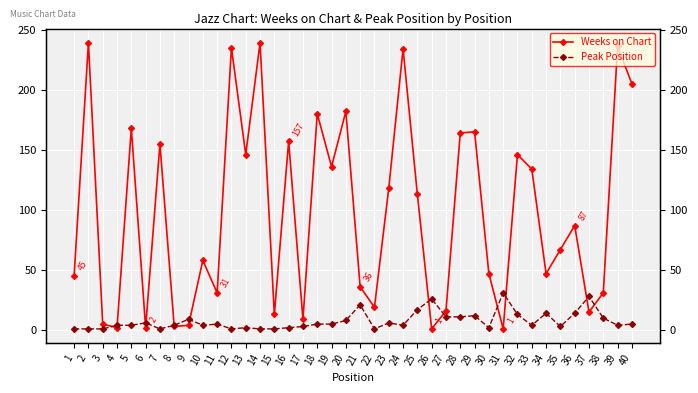

At which label does Peak Position reach its minimum?

1